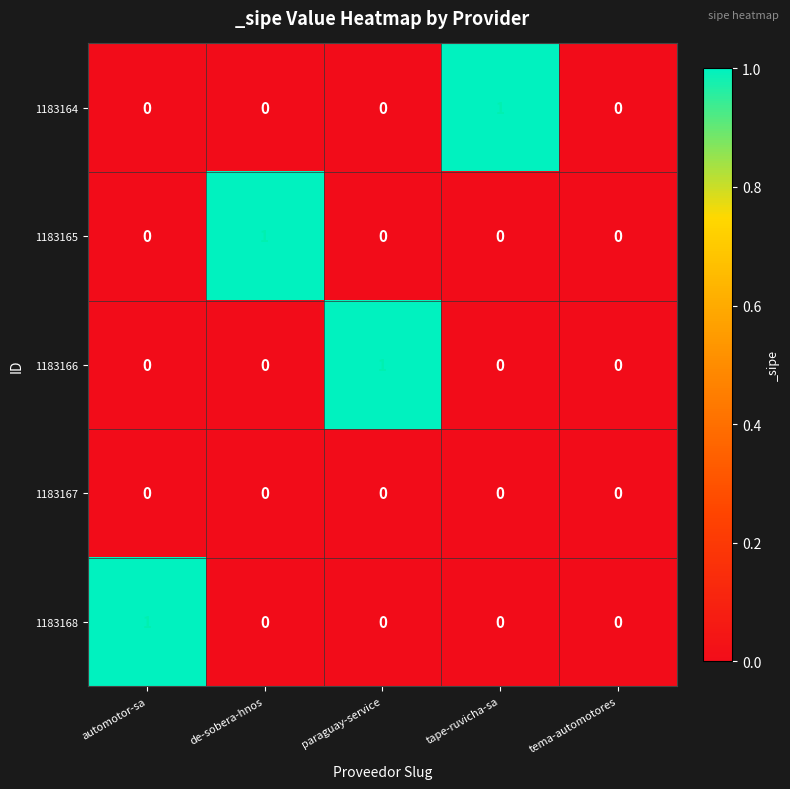

Between automotor-sa and tema-automotores, which series saw the biggest shift?

1183168